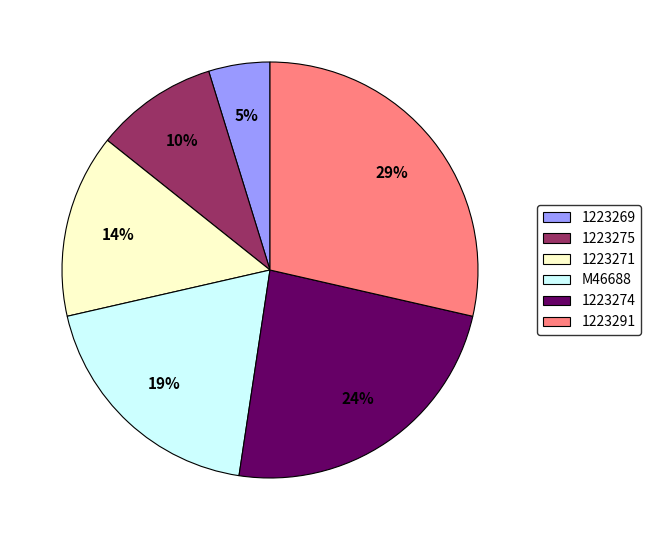

Which category has the biggest portion of the pie?

1223291